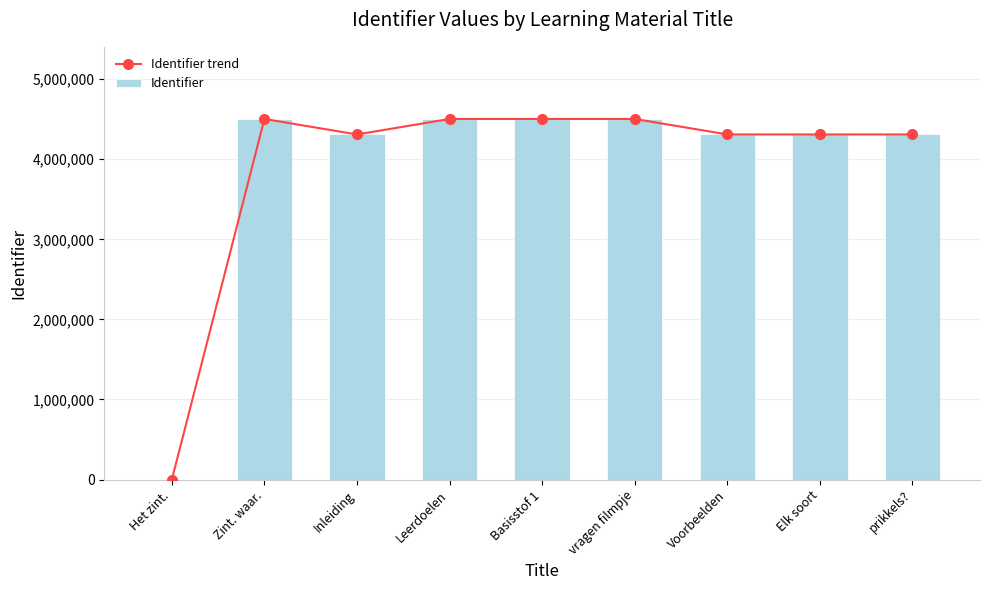

List the series in order of their peak value, lowest first.

Identifier trend, Identifier